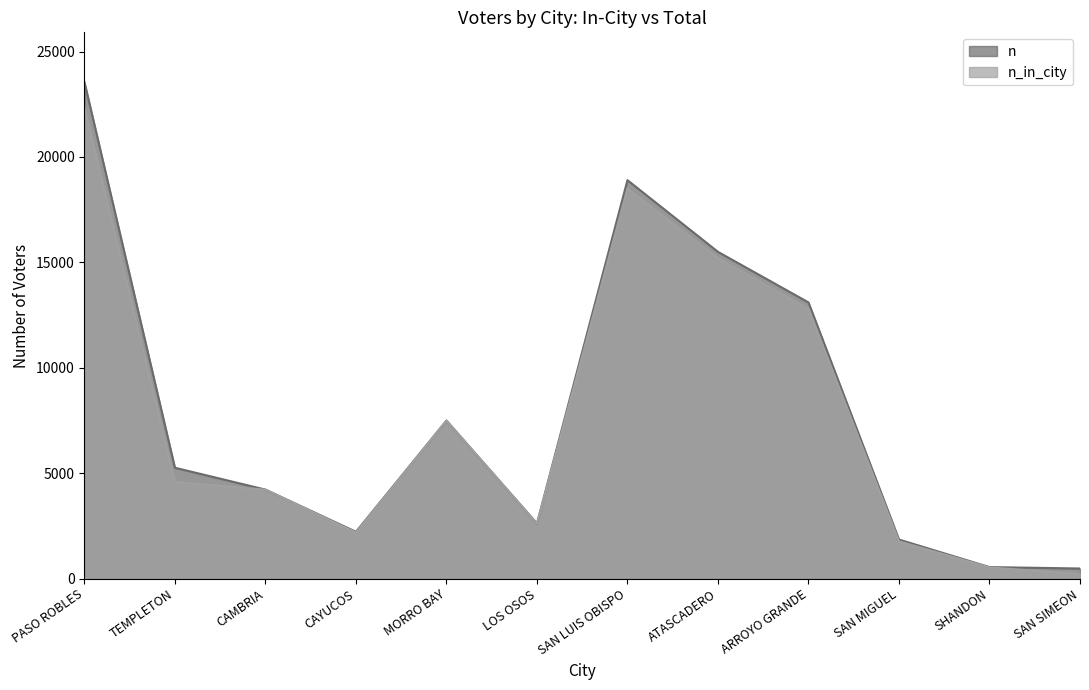

How many lines are shown in the chart?

2